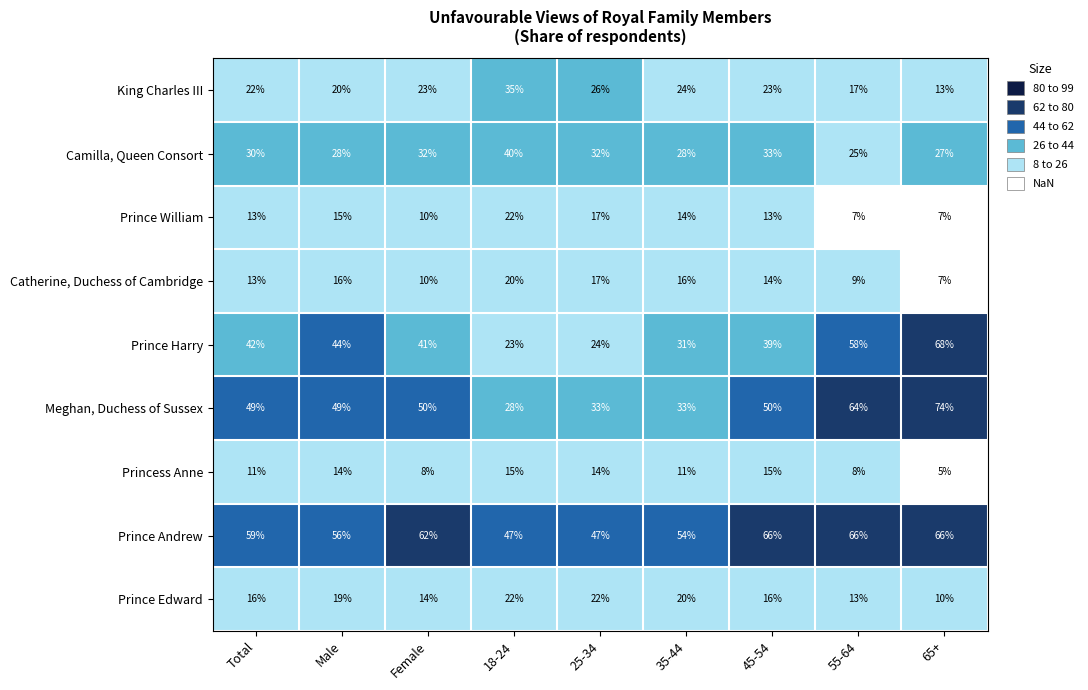

What is the total value across all series at Female?

250